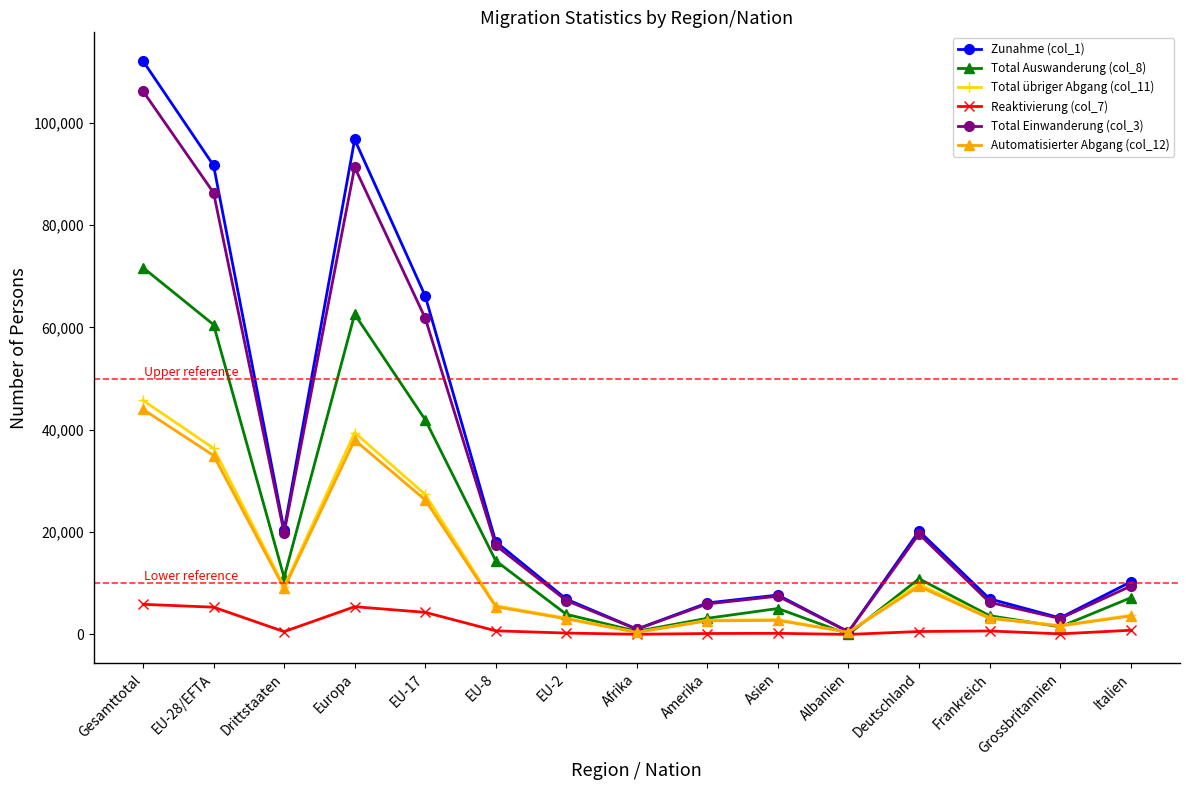

Is this an area chart (filled region under the line)?

No